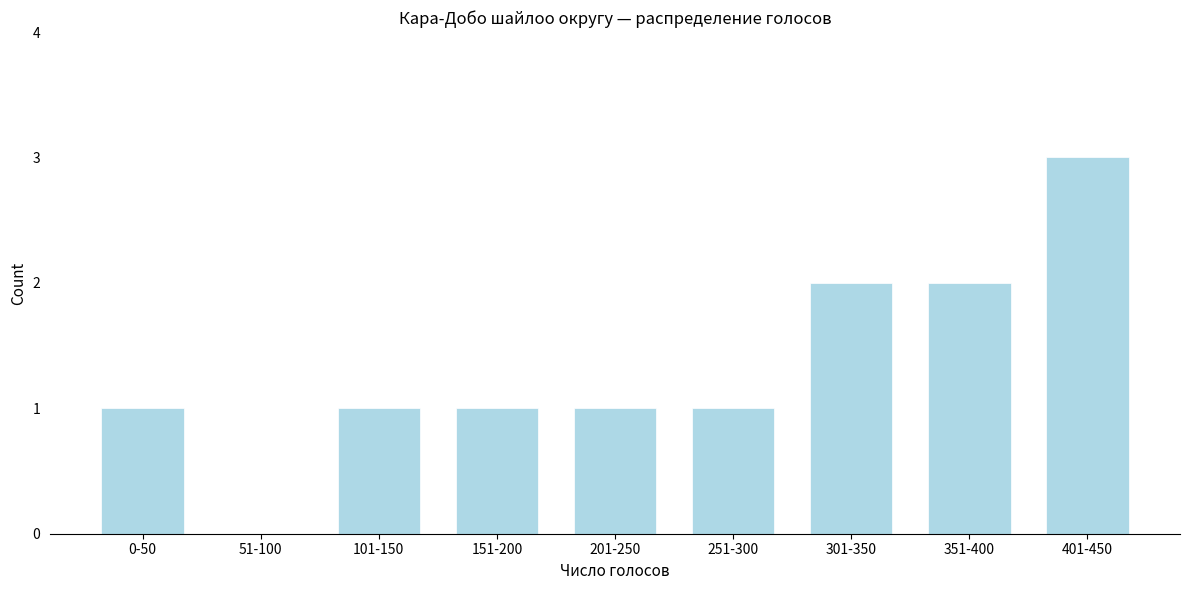

Reading right to left, transcribe all the data shown in this chart.

401-450=3	351-400=2	301-350=2	251-300=1	201-250=1	151-200=1	101-150=1	51-100=0	0-50=1